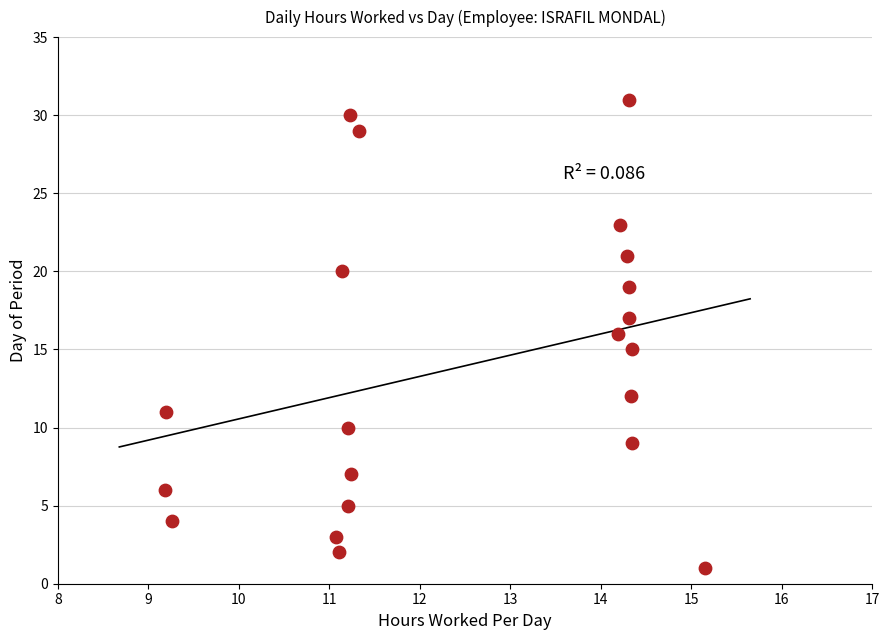

What is the range of Y values (max minus min)?

30